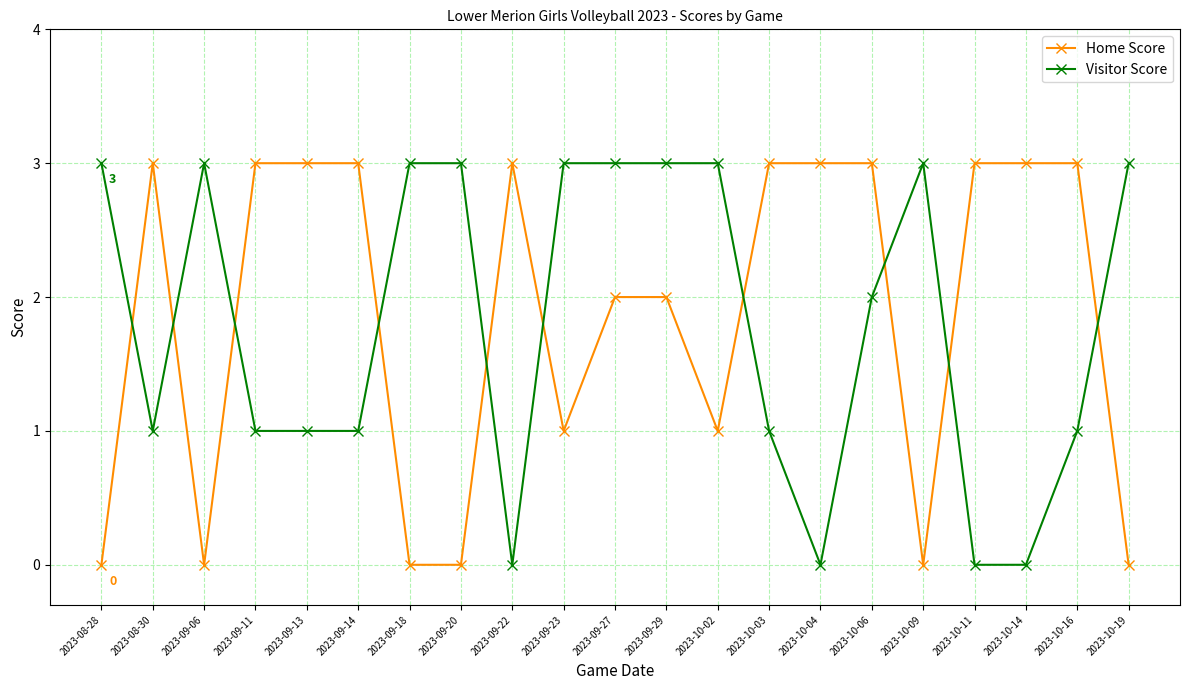

Where is the first local maximum for Home Score?

2023-08-30